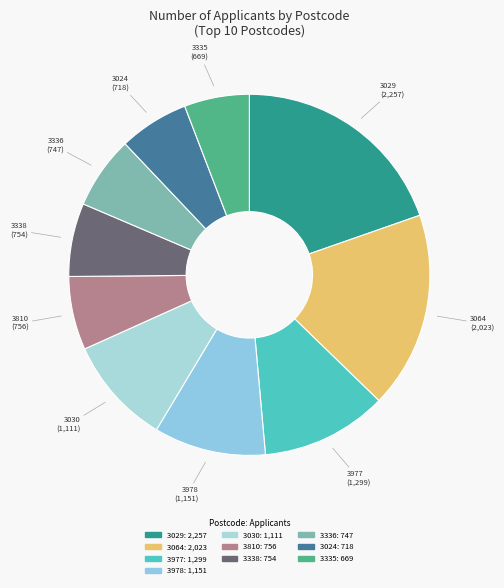

What is the ratio of the value at 3977 to the value at 3810?

1.7